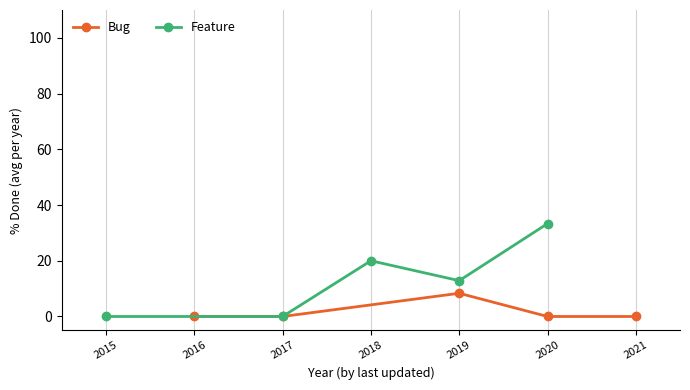

What are all the series names shown in the legend?

Bug, Feature